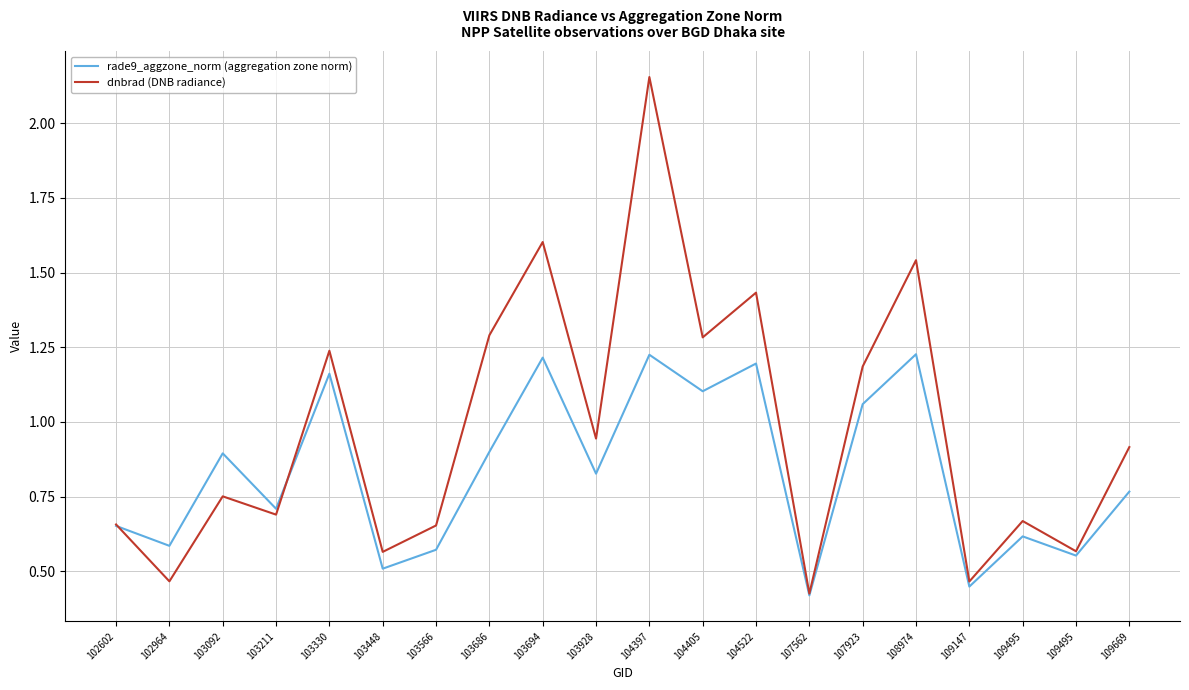

How many interior local peaks does the rade9_aggzone_norm (aggregation zone norm) series have?

7